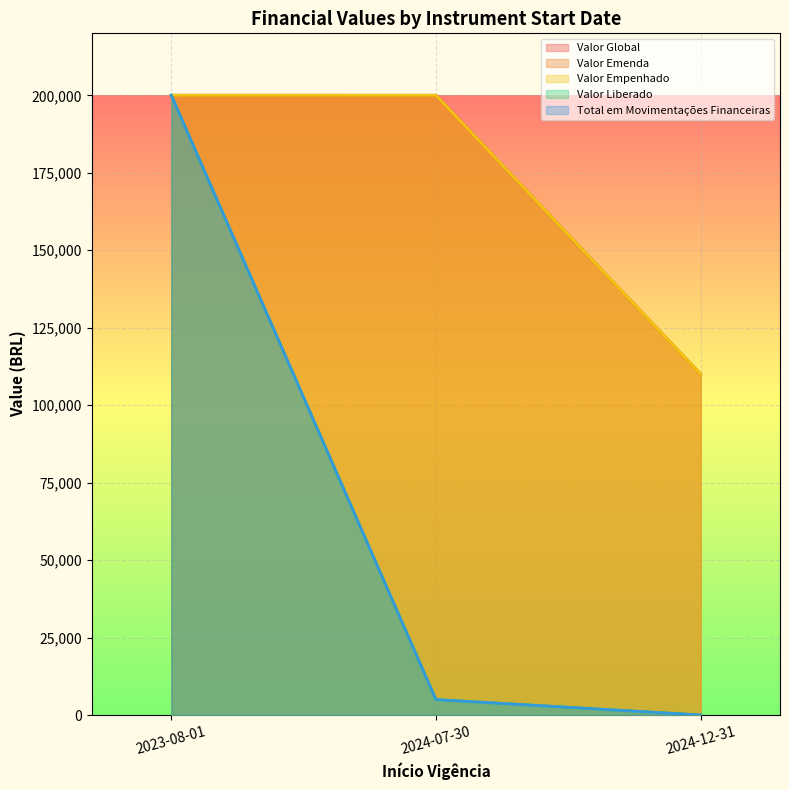

Rank the series at 2024-07-30 from lowest to highest value.

Valor Liberado, Total em Movimentações Financeiras, Valor Global, Valor Emenda, Valor Empenhado